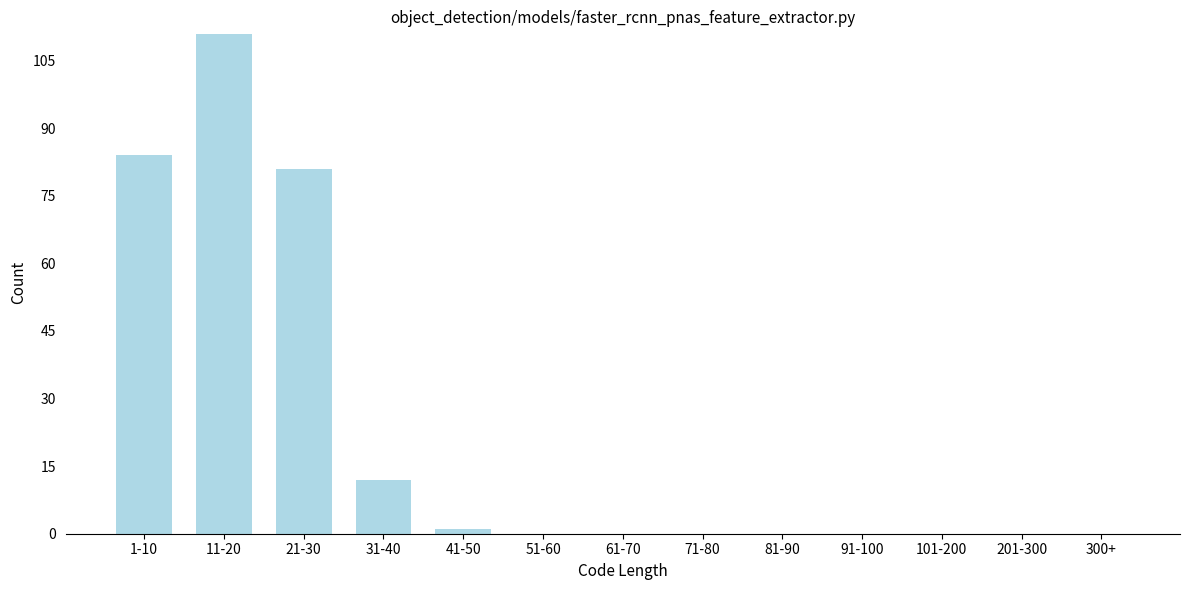

Reading left to right, what are all the values shown in this chart?

1-10=84	11-20=111	21-30=81	31-40=12	41-50=1	51-60=0	61-70=0	71-80=0	81-90=0	91-100=0	101-200=0	201-300=0	300+=0